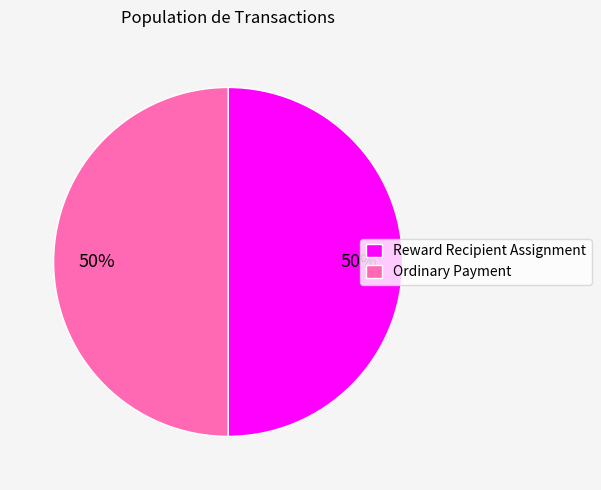

Combined, do Ordinary Payment and Reward Recipient Assignment account for over 50%?

Yes